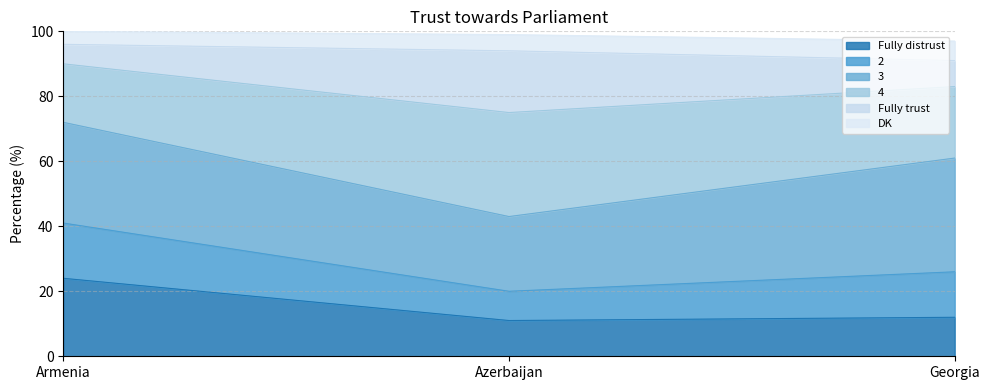

Is it true that 2 equals 41 at Armenia?

False